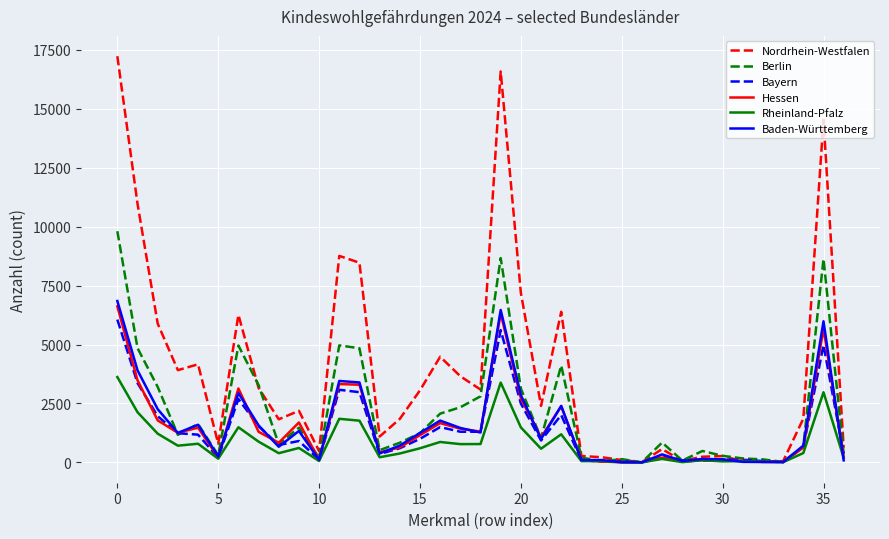

Which series has the largest total across all categories?

Nordrhein-Westfalen